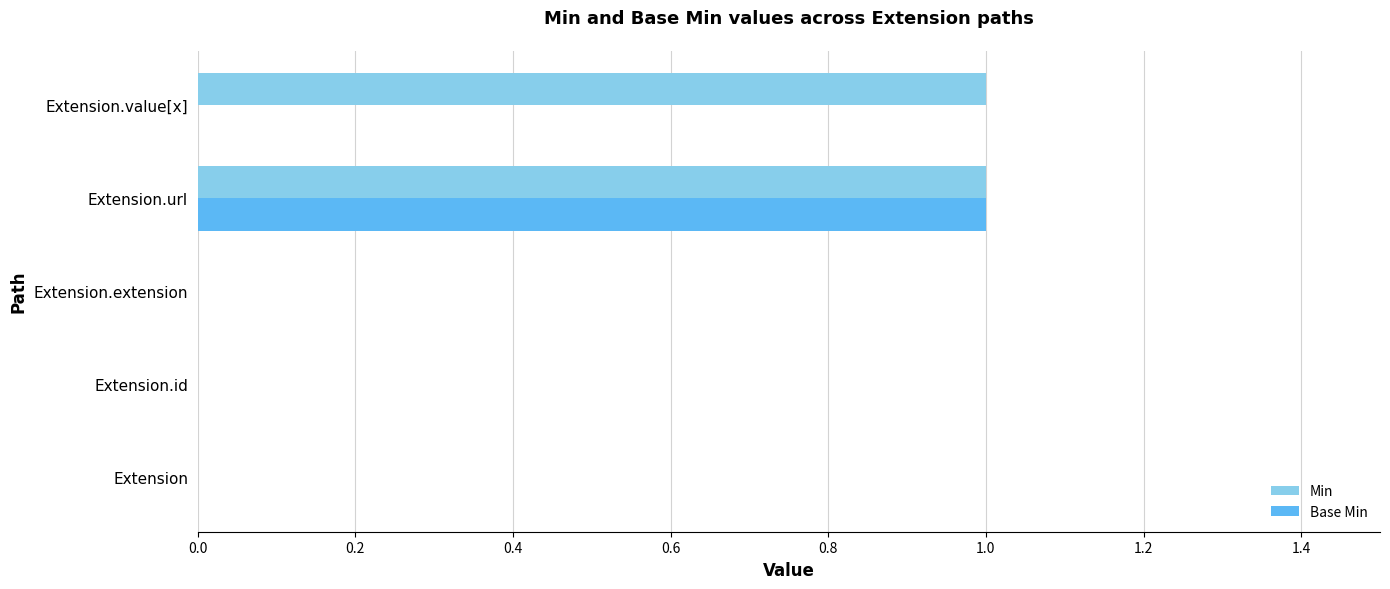

At which category is the sum across all series the highest?

Extension.url